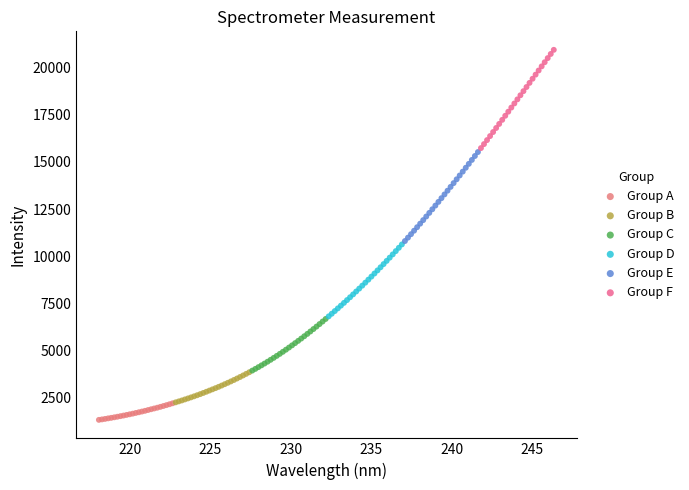

Which series reaches the maximum Y coordinate?

Group F